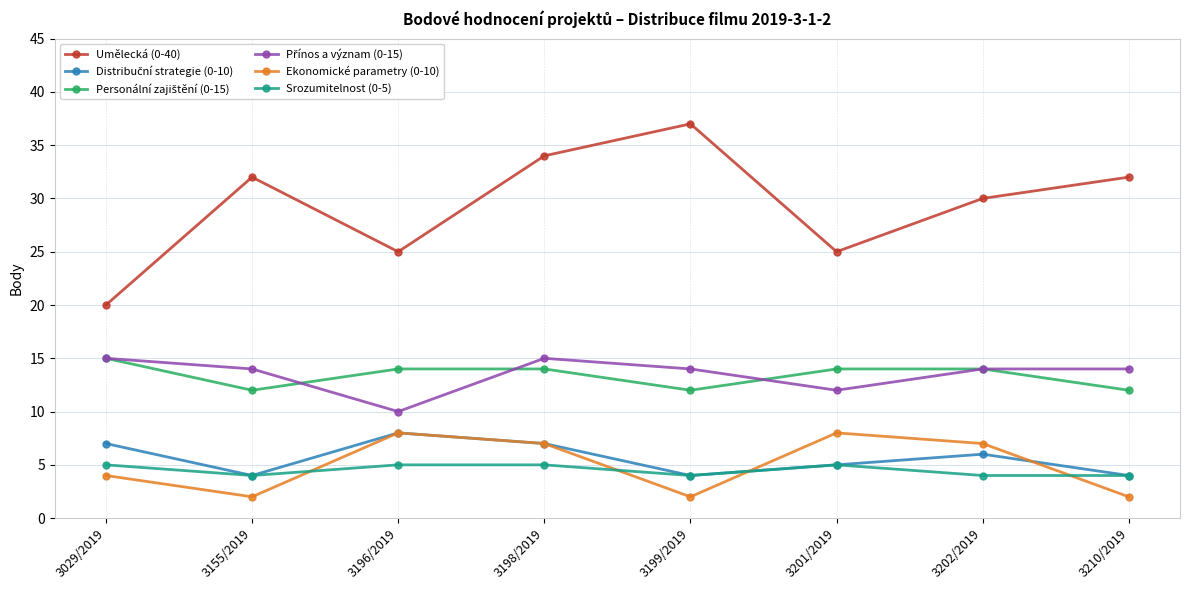

The value of Ekonomické parametry (0-10) at 3210/2019 is 2. True or false?

True